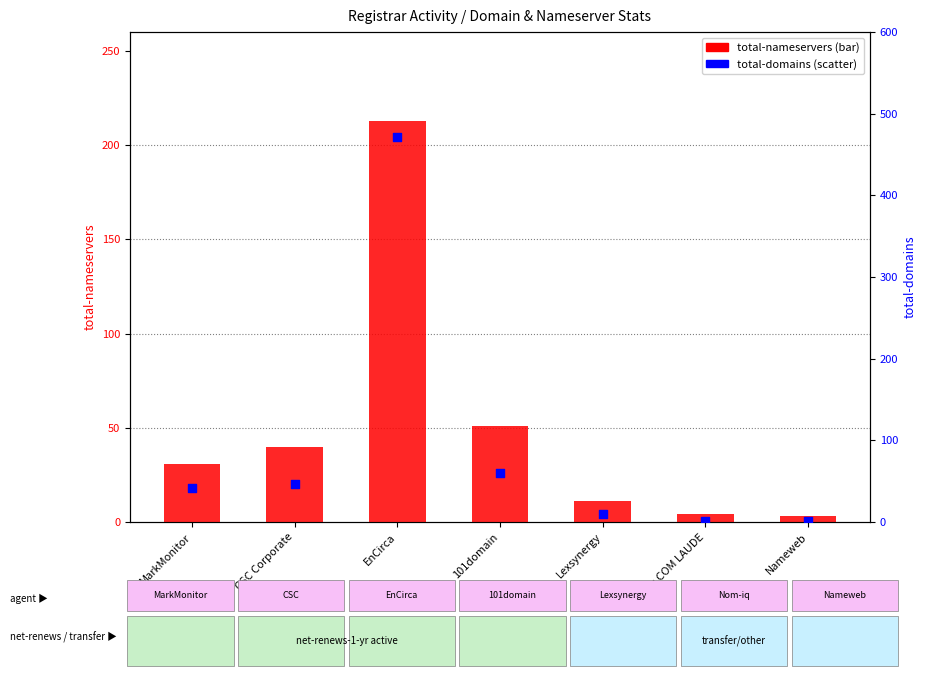

Which series reaches the maximum Y coordinate?

total-domains